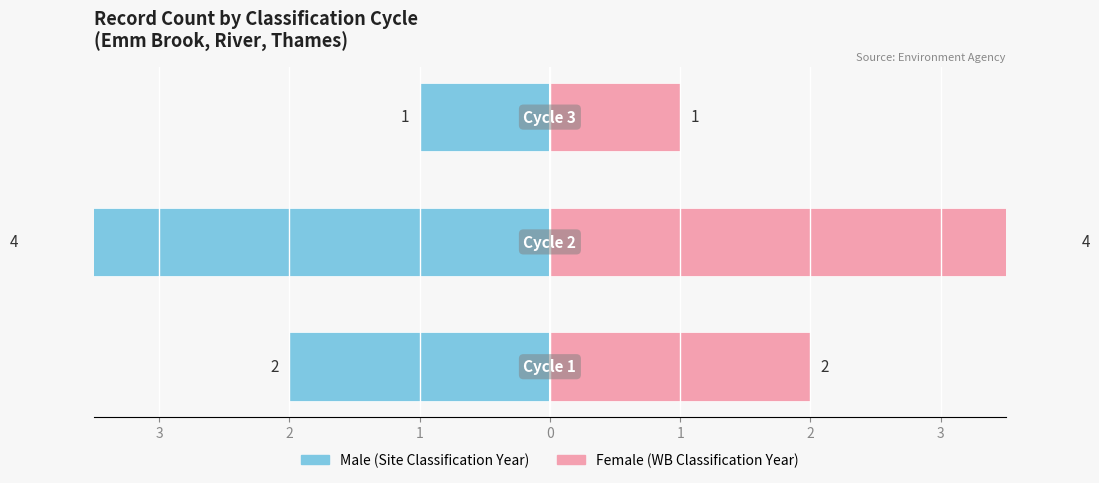

What are all the series names shown in the legend?

Male, Female